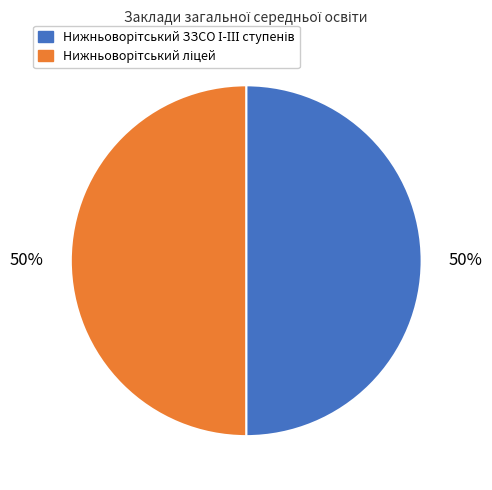

What is the largest slice in the pie chart?

Нижньоворітський ліцей